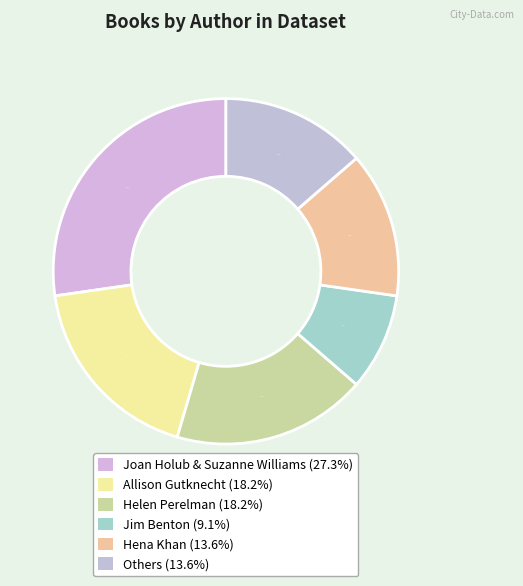

How many segments does this pie chart have?

6